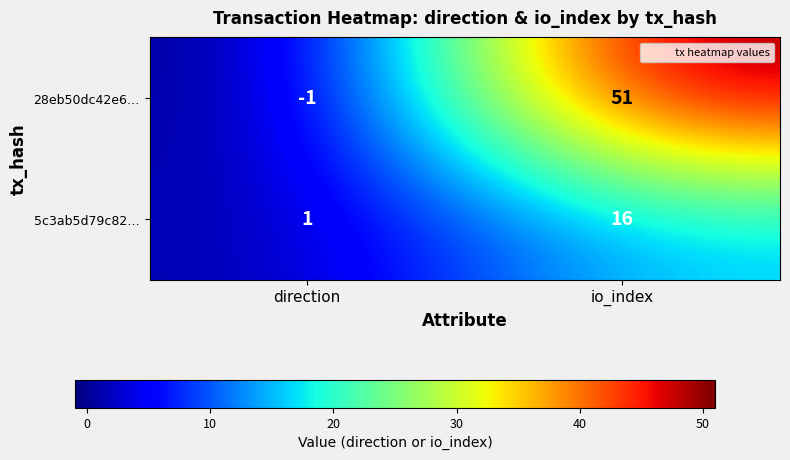

Reading left to right, extract all data points from this chart.

28eb50dc42e6…: direction=-1	io_index=51
5c3ab5d79c82…: direction=1	io_index=16